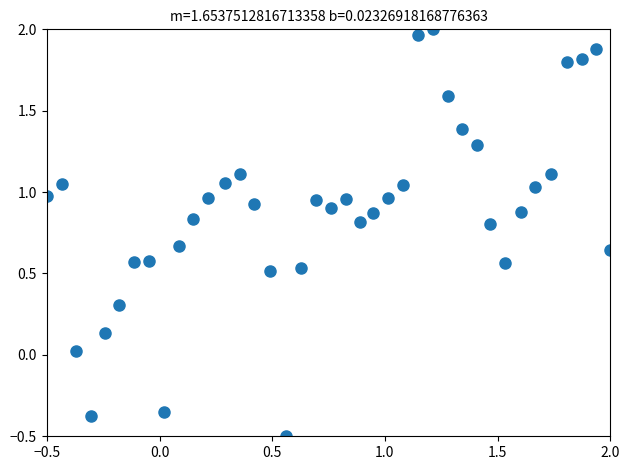

What is the range of Y values (max minus min)?

2.5